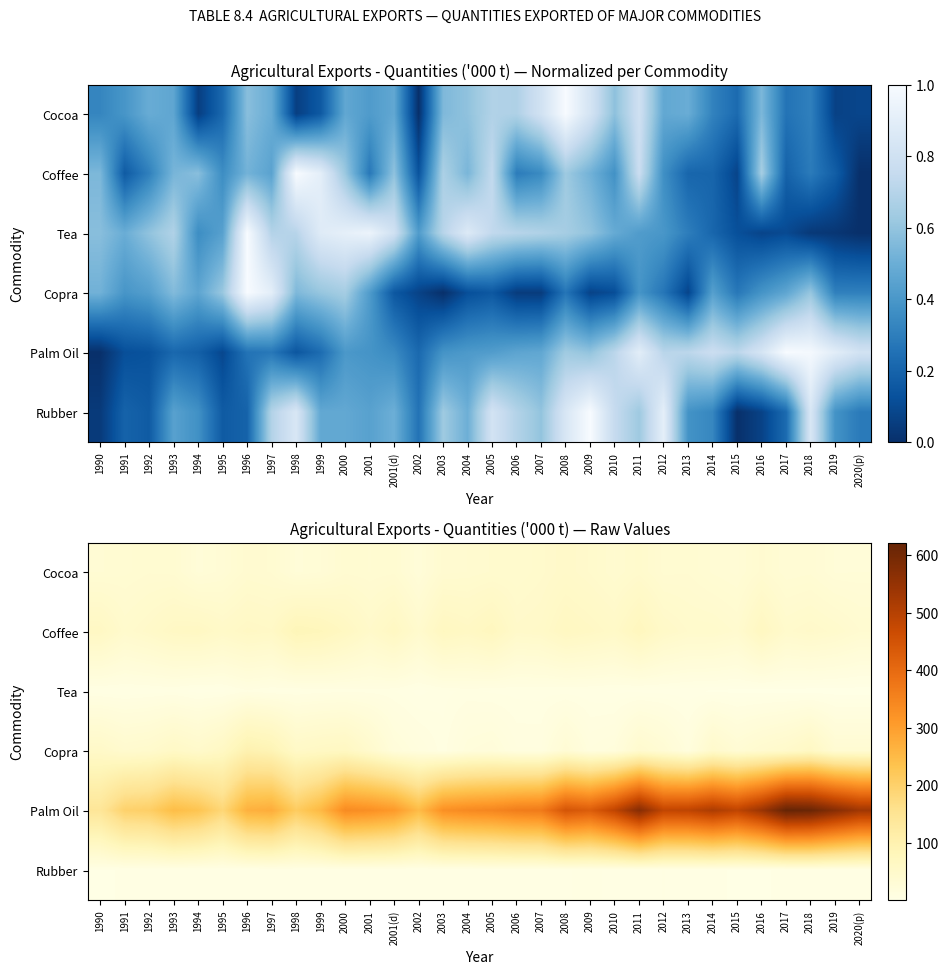

What is the average value of the Cocoa series?

36.9